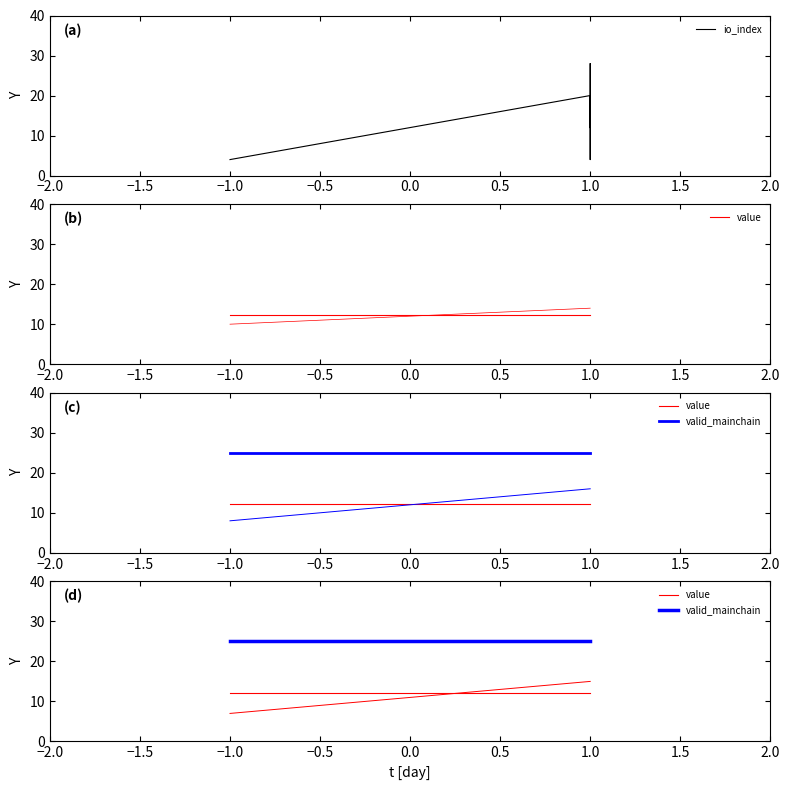

In io_index, how many points are lower than both neighbors (excluding endpoints)?

1